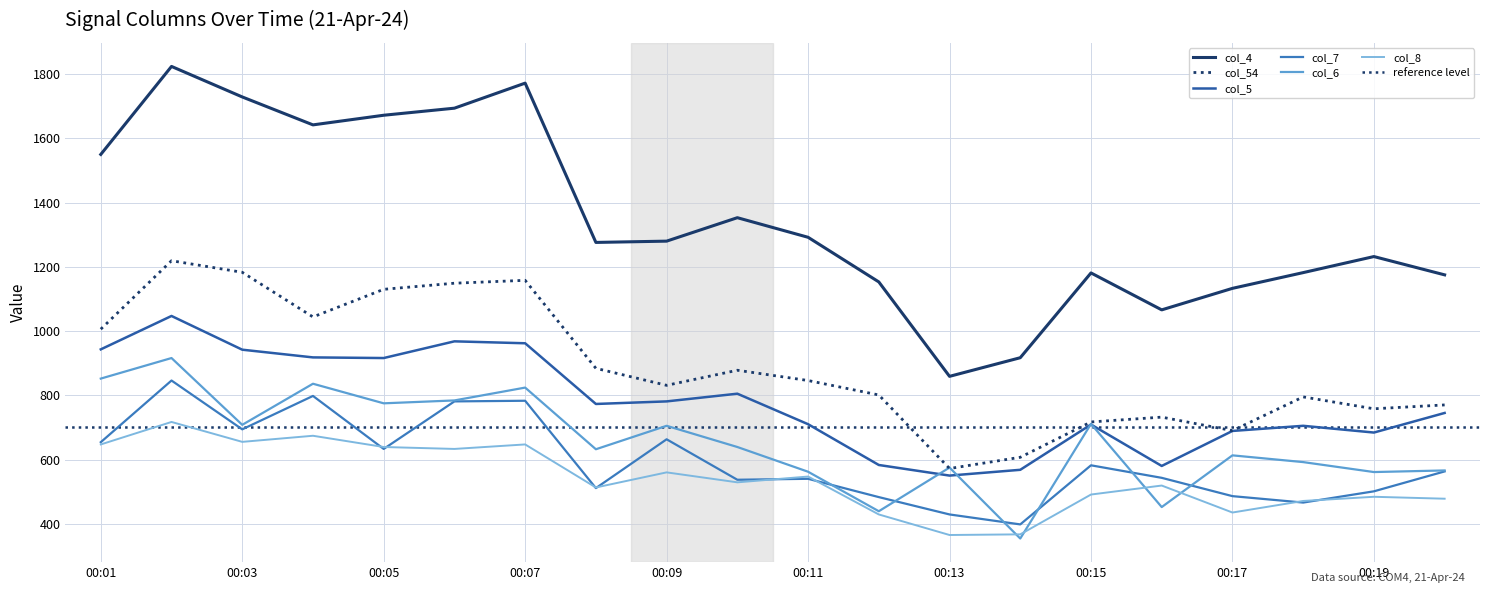

At which category does col_54 reach its first local valley?

00:04